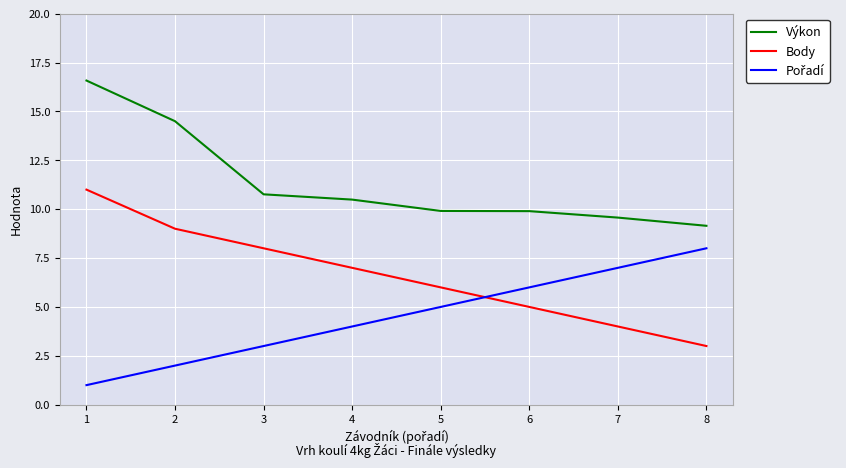

What is the difference between the maximum and minimum values in the Body series?

8.0